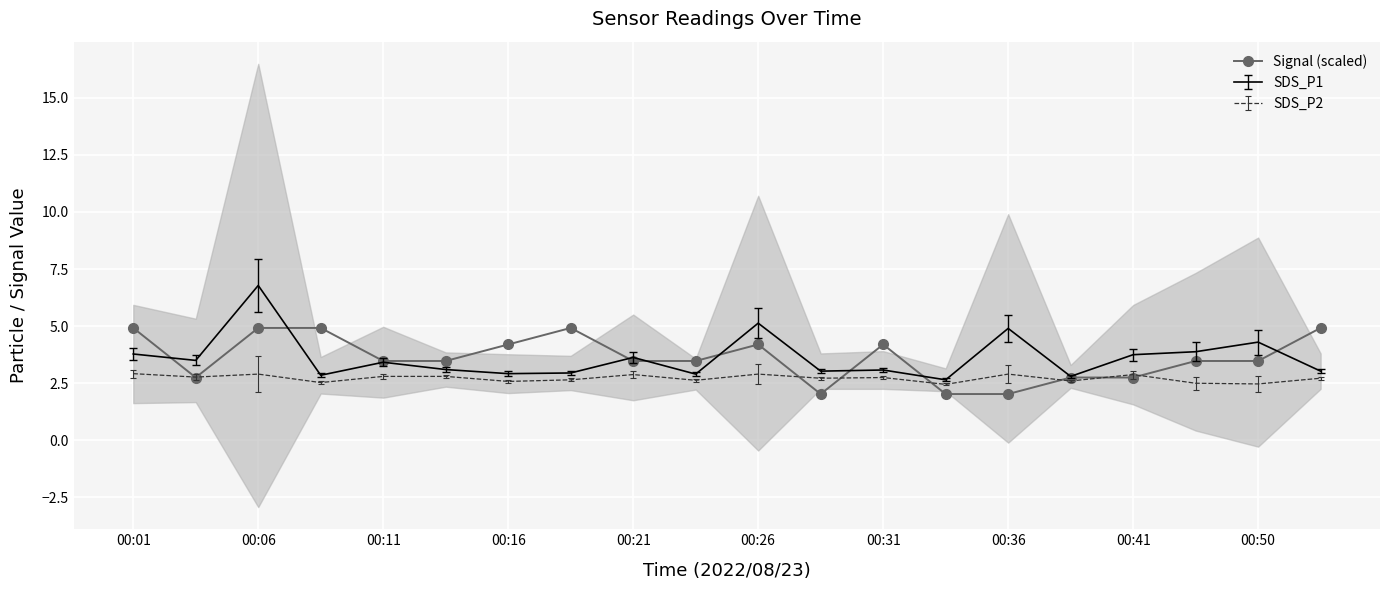

What is the lowest value of the Signal (scaled) series?

2.0